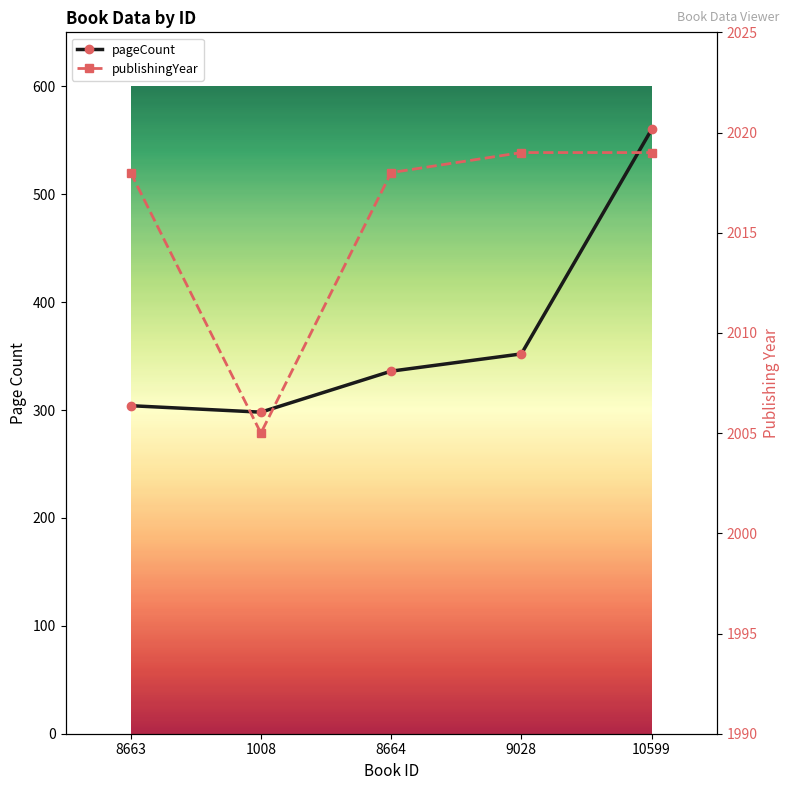

What is the difference between the pageCount values at 8663 and 10599?

256